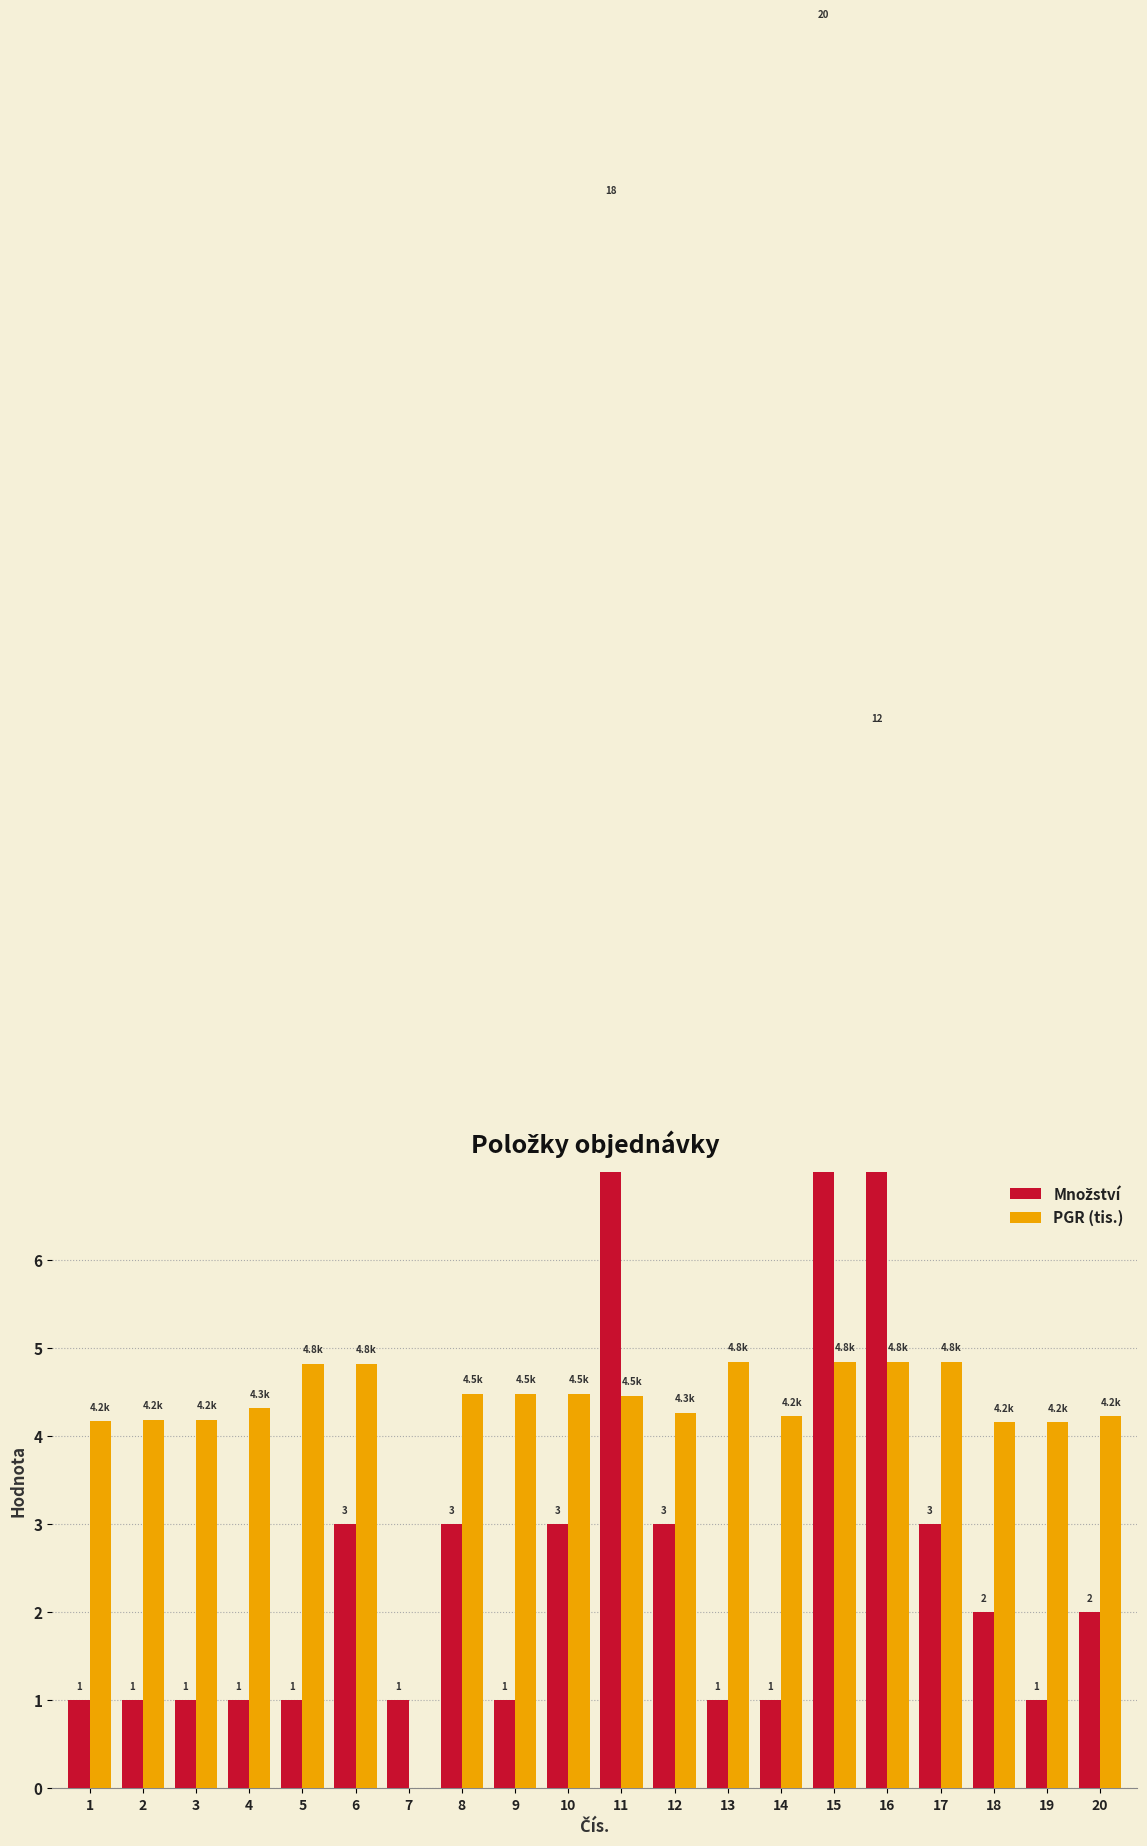

Rank the series by their average value, from lowest to highest.

Množství, PGR (tis.)